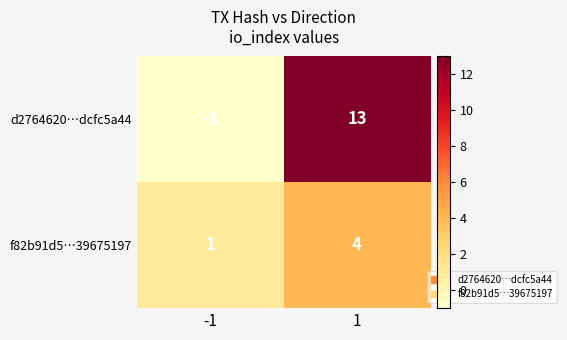

How many positive values does the d2764620…dcfc5a44 series have?

1